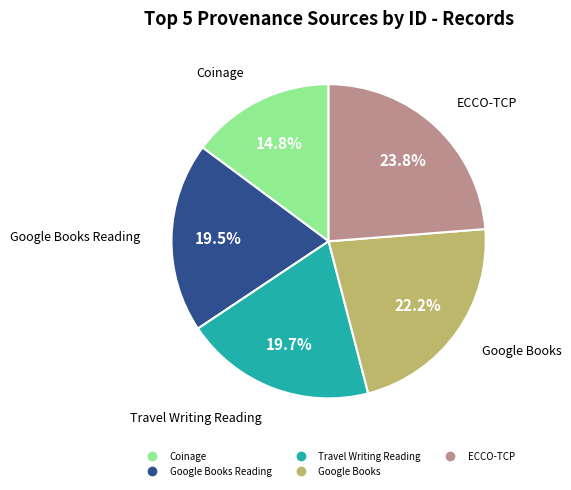

Is there a majority slice in this chart?

No